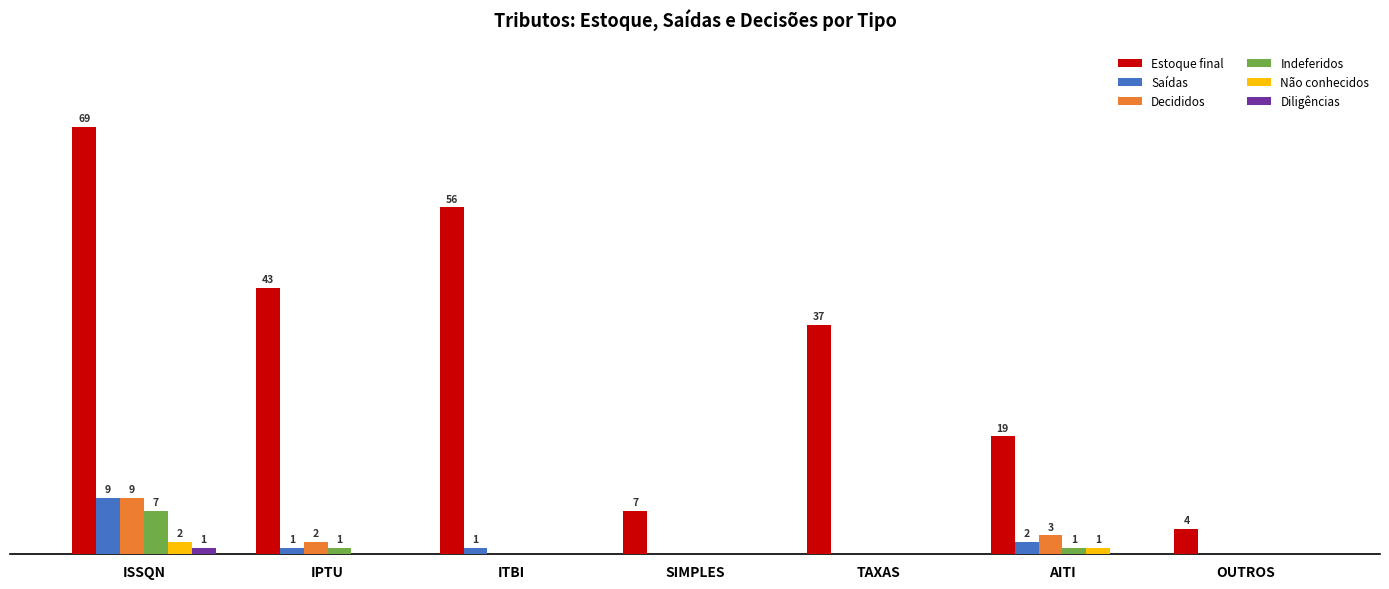

What are all the series names shown in the legend?

Estoque final, Saídas, Decididos, Indeferidos, Não conhecidos, Diligências